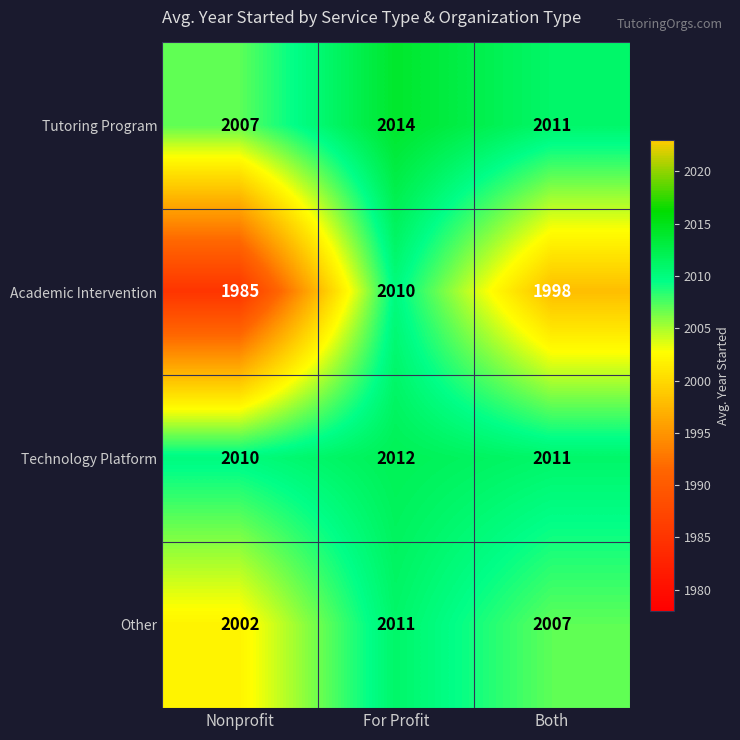

At which category is the sum across all series the highest?

For Profit